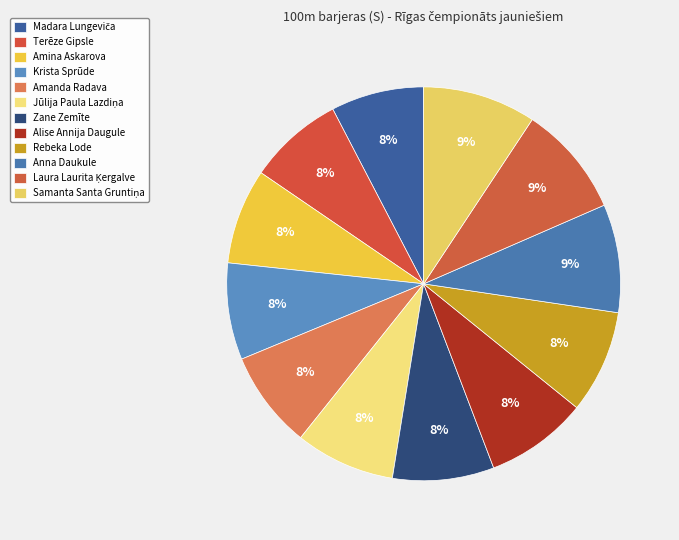

How many slices are in this pie chart?

12